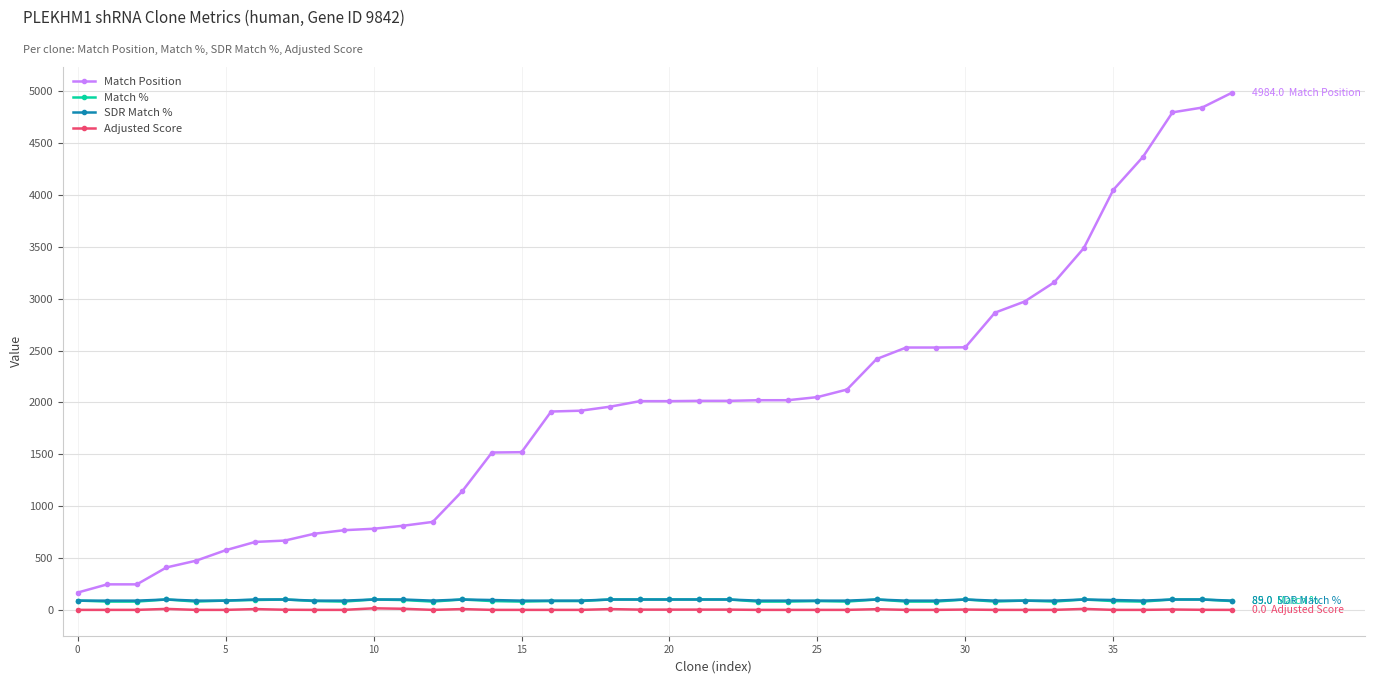

What is the lowest value of the Match Position series?

167.0